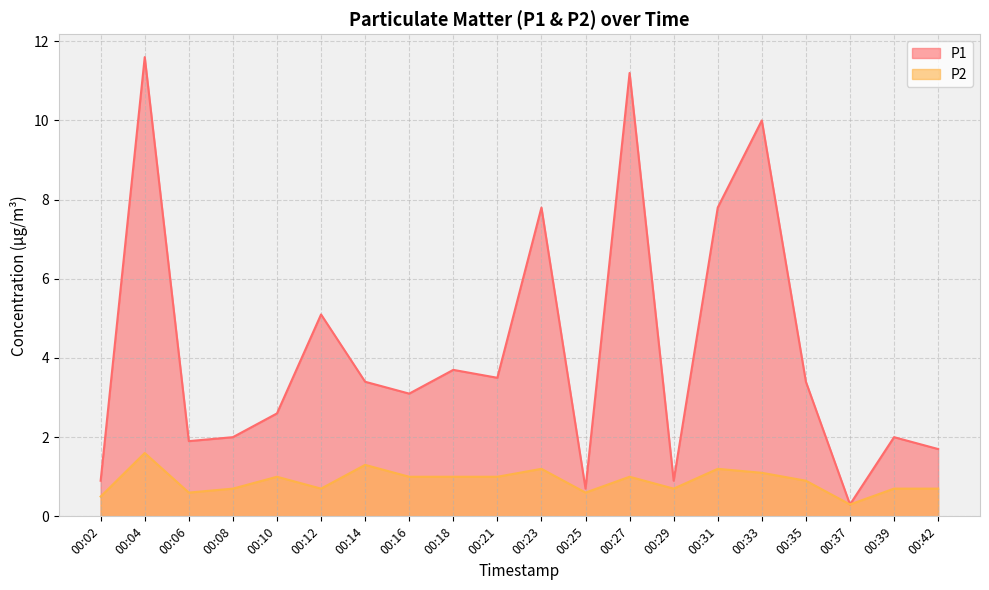

Where is the first local maximum for P1?

00:04